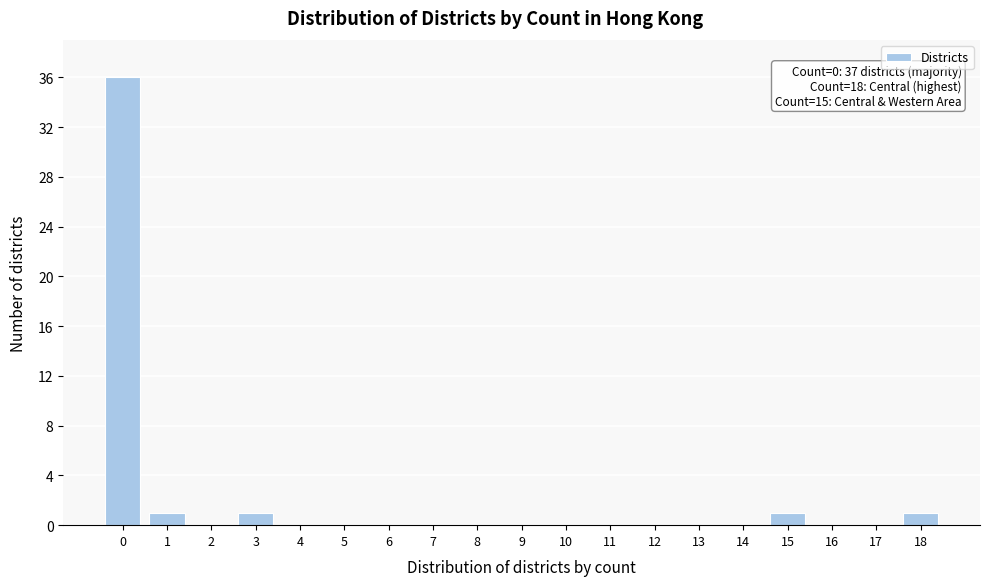

Reading left to right, transcribe all the data shown in this chart.

0=36	1=1	2=0	3=1	4=0	5=0	6=0	7=0	8=0	9=0	10=0	11=0	12=0	13=0	14=0	15=1	16=0	17=0	18=1